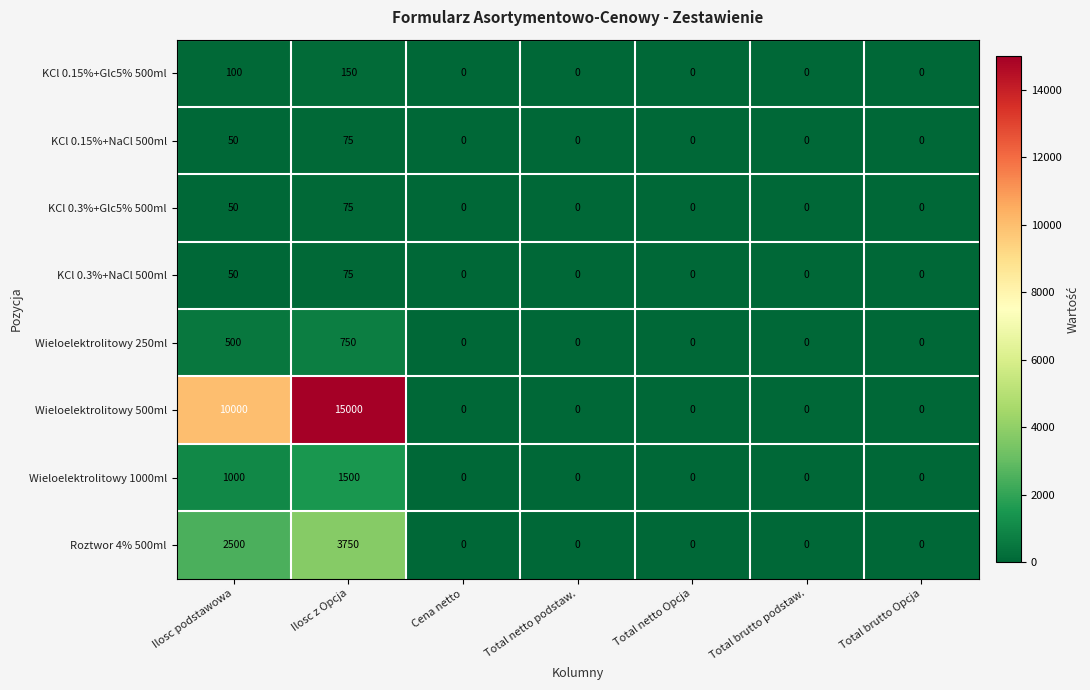

Is the value of Wieloelektrolitowy 1000ml at Total brutto Opcja greater than the value of Wieloelektrolitowy 500ml at Ilosc podstawowa?

No